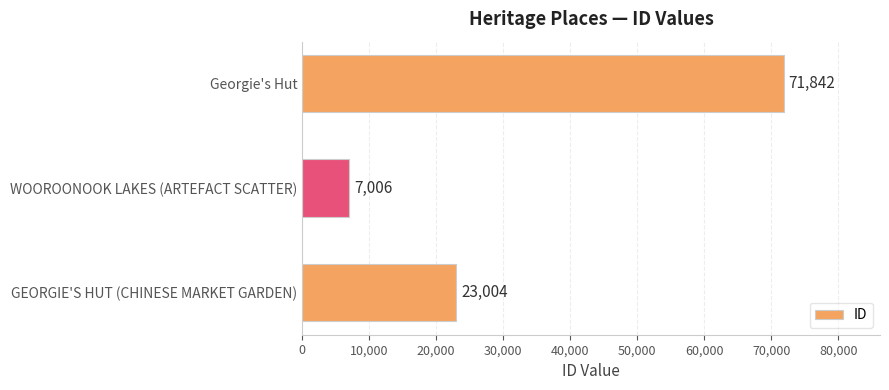

How many distinct data groups are displayed?

1